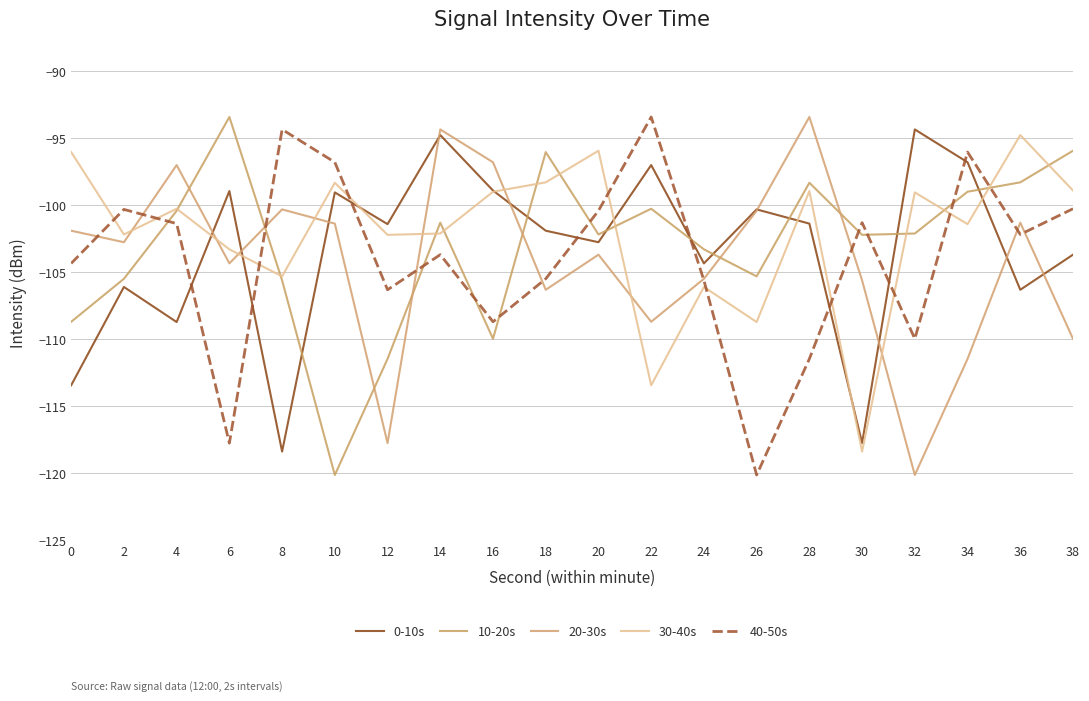

True or false: 0-10s has a value of -54.0 at 38.

False